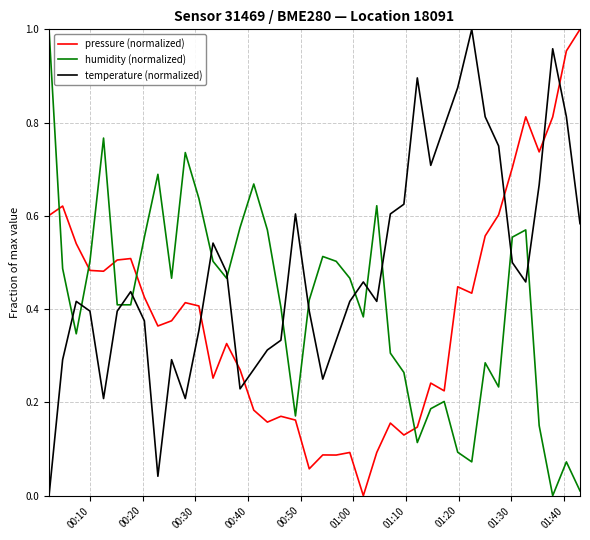

Which series has the largest total across all categories?

temperature (normalized)